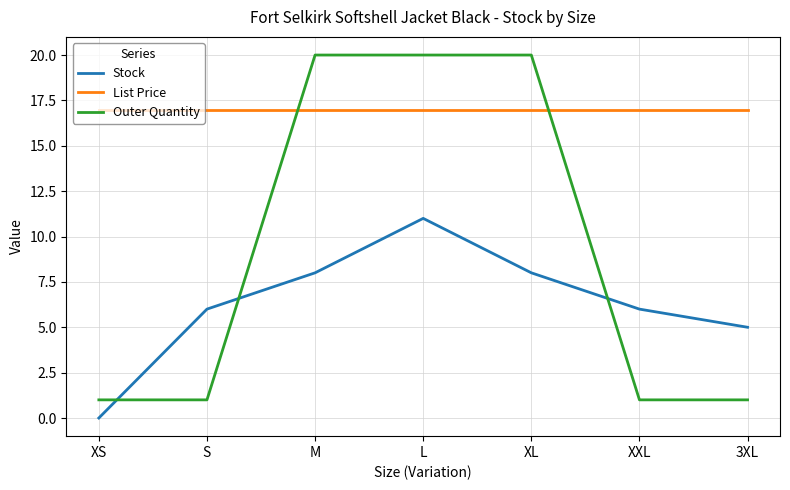

What position from the left is S?

2